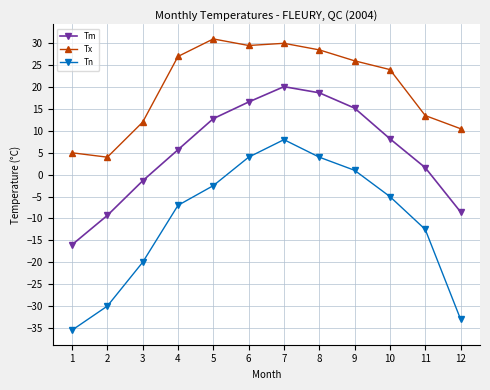

What is the difference between the maximum and second lowest values in the Tn series?

41.0